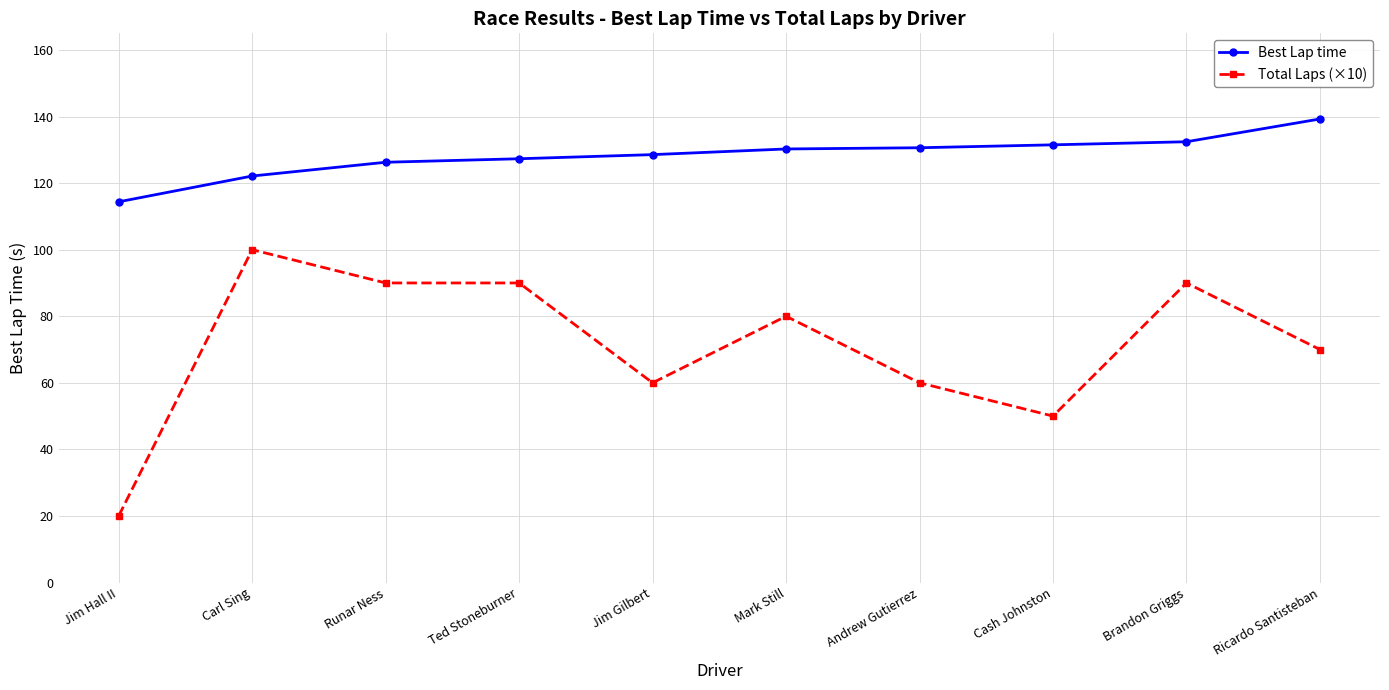

True or false: Total Laps (×10) has a value of 56.1 at Carl Sing.

False